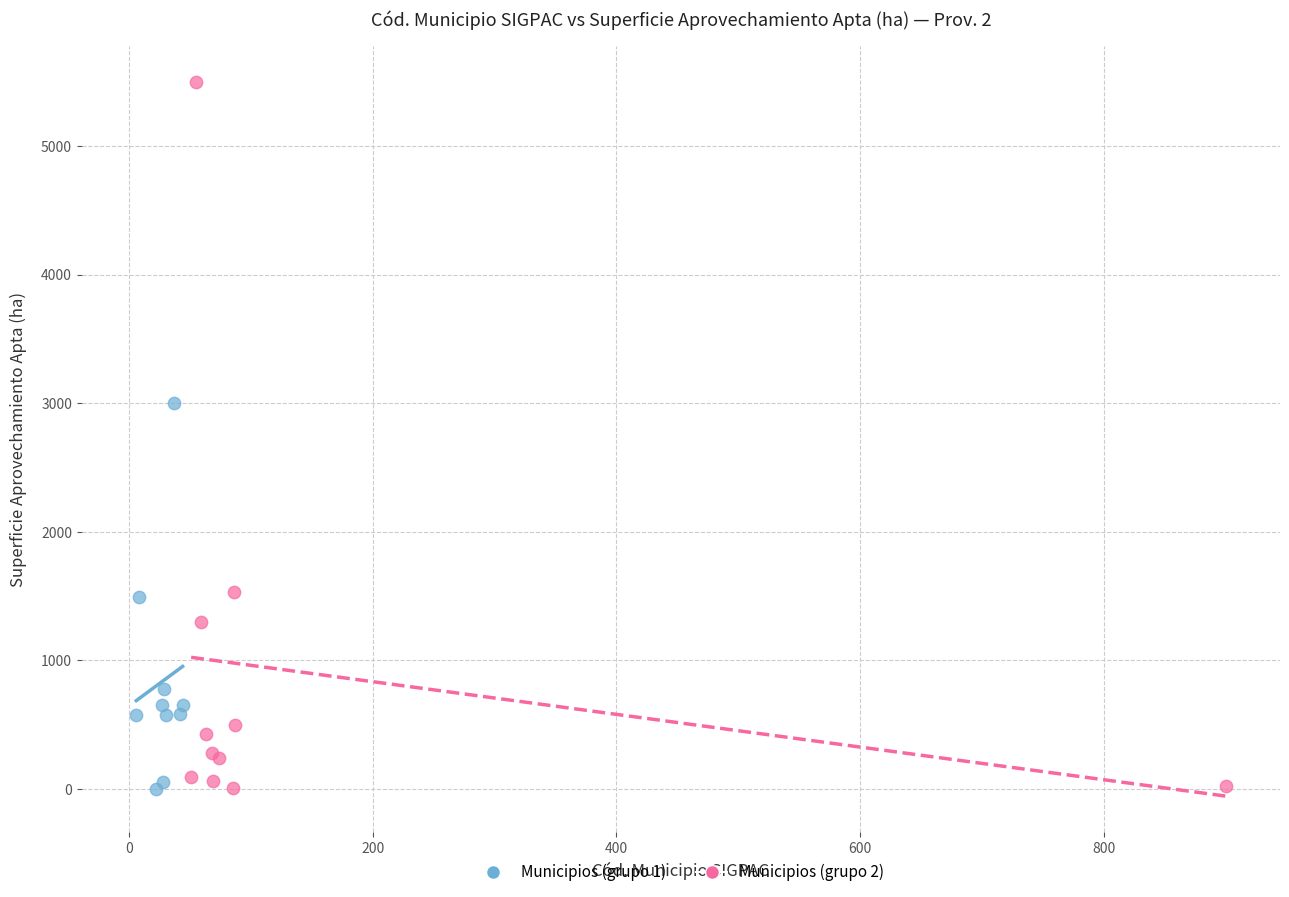

Which series has the largest Y range (max minus min)?

Municipios (grupo 2)